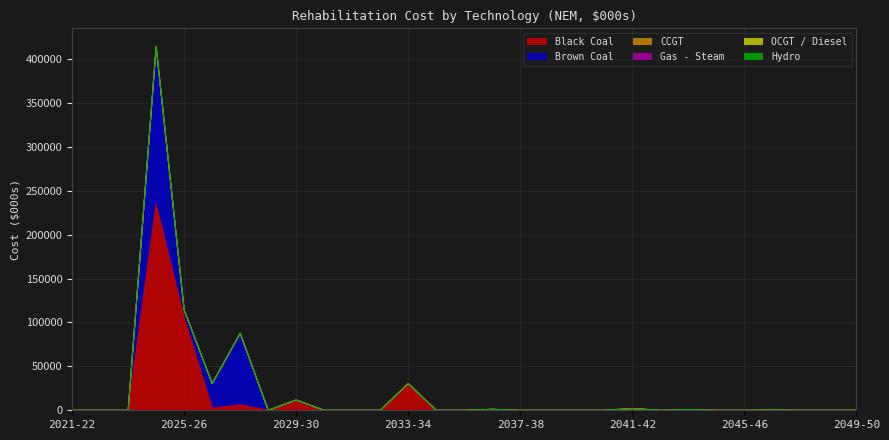

Where is CCGT nearest to the value 0?

2021-22